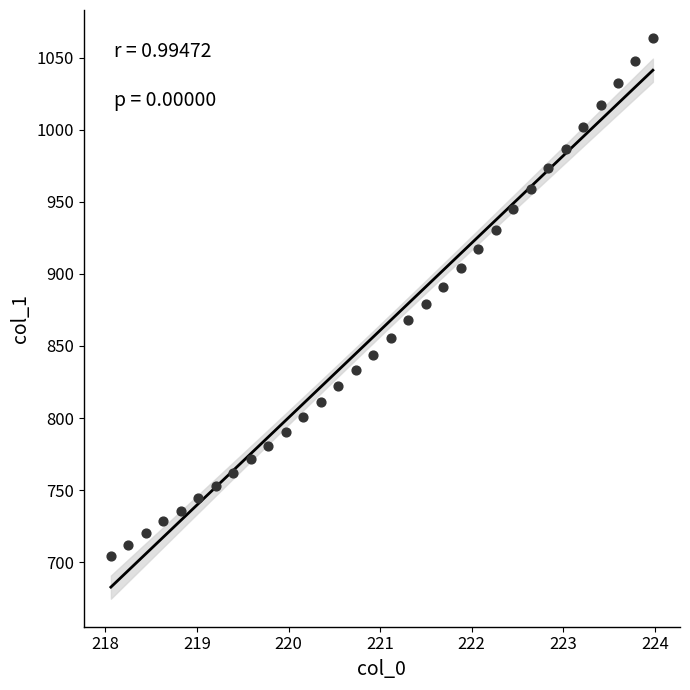

What is the range of X values (max minus min)?

5.9